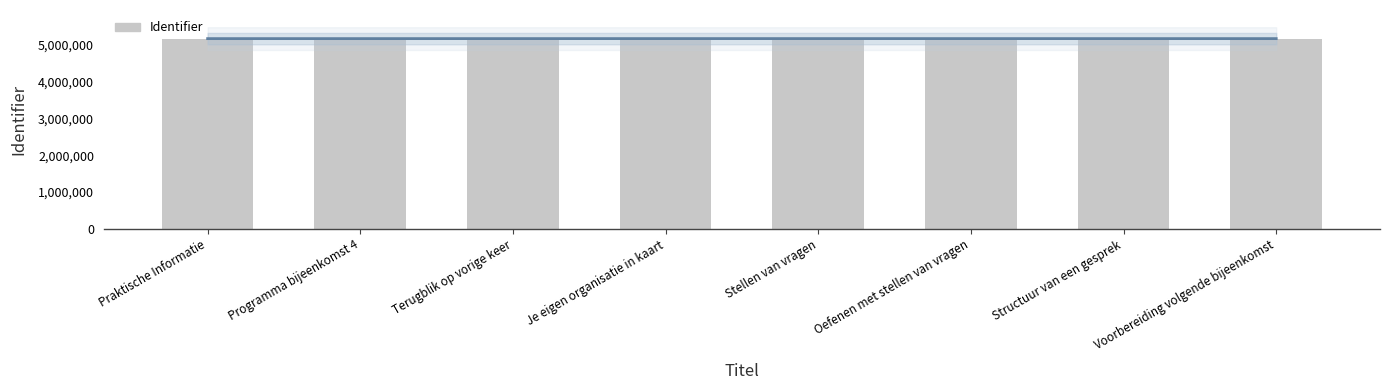

Between Praktische Informatie and Structuur van een gesprek, which is larger?

Structuur van een gesprek